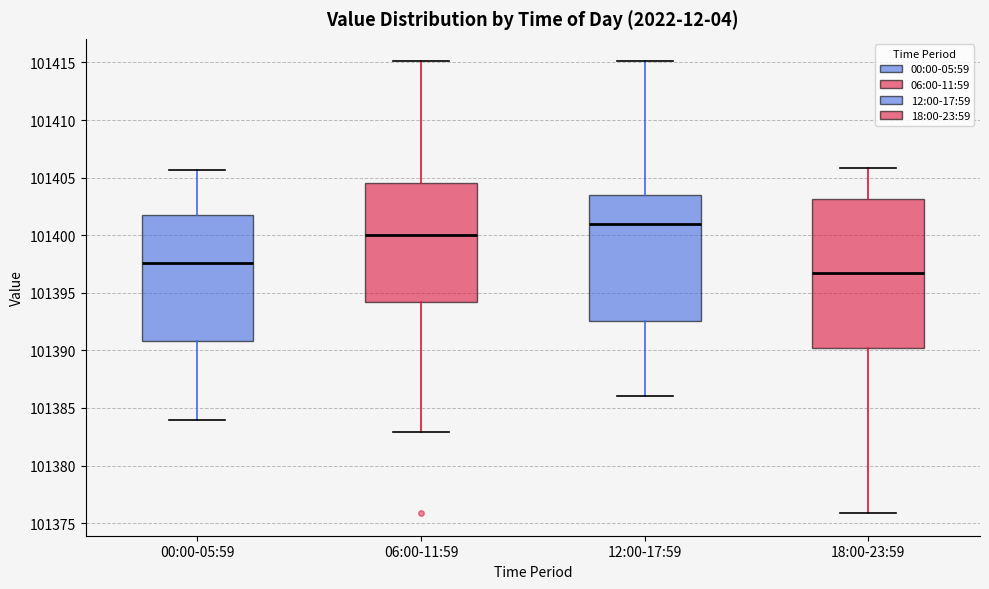

Reading left to right, transcribe this box plot: for each box, give where its median line is, the range the box spans, and where its two whiskers end, as read against the y-axis. The values are not printed on the chart, so give them approximately, as read against the axis.

00:00-05:59: median 101397.5, box 101391.0 to 101402.0, whiskers 101384.0 to 101405.5
06:00-11:59: median 101400.0, box 101394.0 to 101404.5, whiskers 101383.0 to 101415.0
12:00-17:59: median 101401.0, box 101392.5 to 101403.5, whiskers 101386.0 to 101415.0
18:00-23:59: median 101396.5, box 101390.0 to 101403.0, whiskers 101376.0 to 101406.0